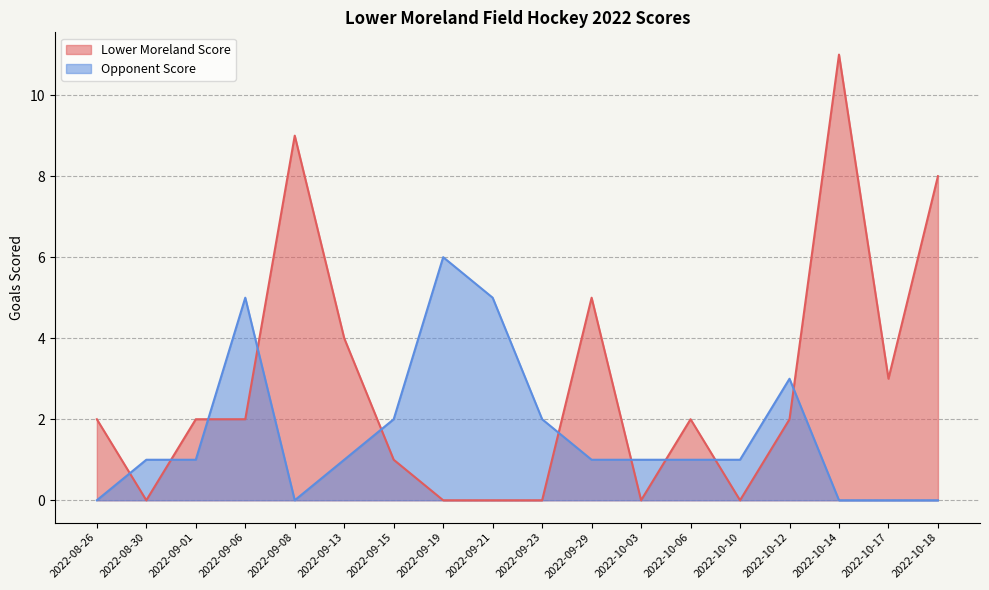

Where do Lower Moreland Score and Opponent Score first cross each other?

2022-08-26 and 2022-08-30